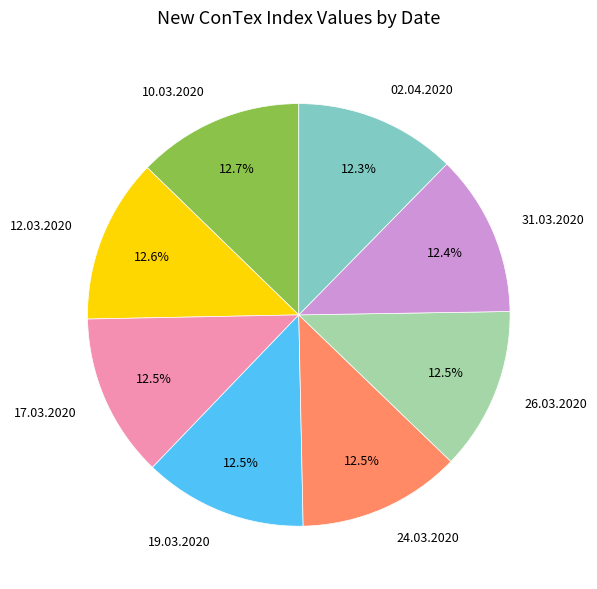

What is the ratio of the value at 10.03.2020 to the value at 02.04.2020?

1.0